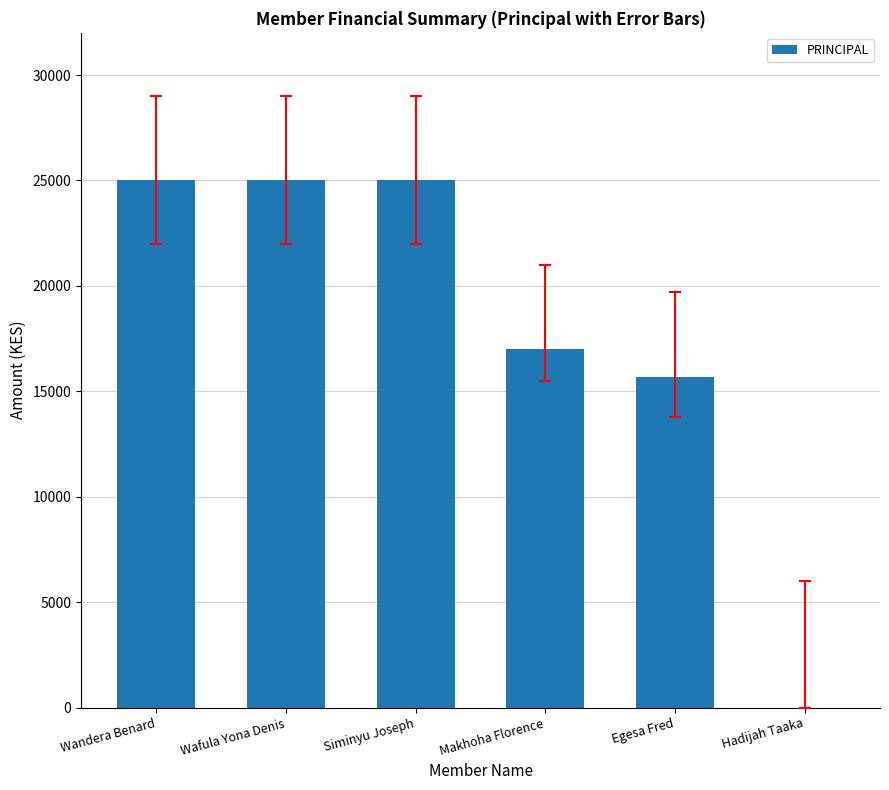

What is the ratio of the value at Siminyu Joseph to the value at Egesa Fred?

1.6